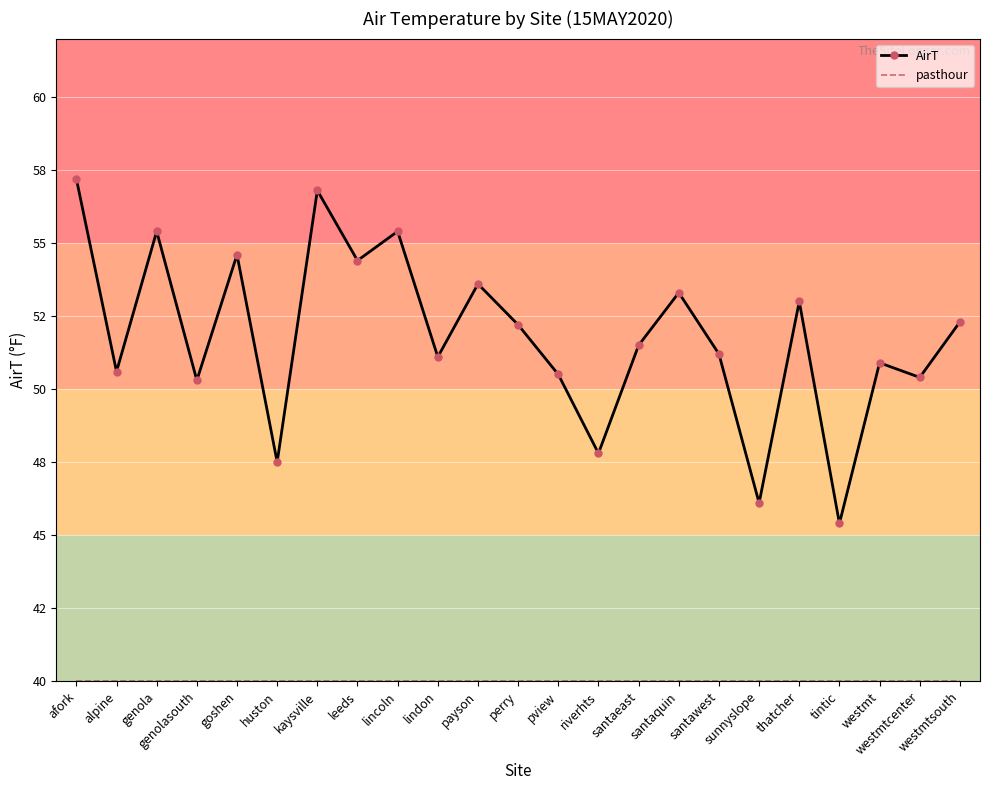

Reading left to right, list all the values displayed in this chart.

AirT: afork=57.2	alpine=50.6	genola=55.4	genolasouth=50.3	goshen=54.6	huston=47.5	kaysville=56.8	leeds=54.4	lincoln=55.4	lindon=51.1	payson=53.6	perry=52.2	pview=50.5	riverhts=47.8	santaeast=51.5	santaquin=53.3	santawest=51.2	sunnyslope=46.1	thatcher=53.0	tintic=45.4	westmt=50.9	westmtcenter=50.4	westmtsouth=52.3
pasthour: afork=40.0	alpine=40.0	genola=40.0	genolasouth=40.0	goshen=40.0	huston=40.0	kaysville=40.0	leeds=40.0	lincoln=40.0	lindon=40.0	payson=40.0	perry=40.0	pview=40.0	riverhts=40.0	santaeast=40.0	santaquin=40.0	santawest=40.0	sunnyslope=40.0	thatcher=40.0	tintic=40.0	westmt=40.0	westmtcenter=40.0	westmtsouth=40.0